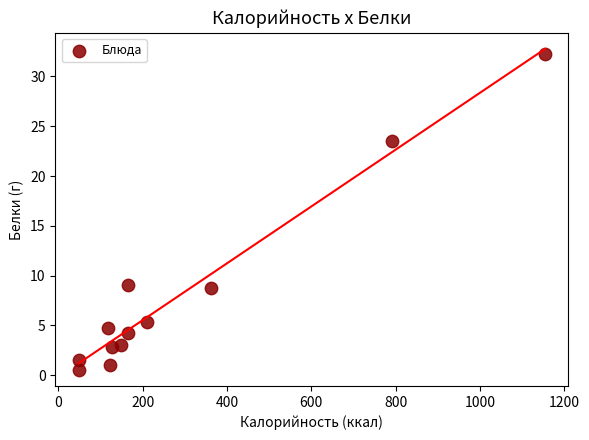

What is the average Y value?

8.1